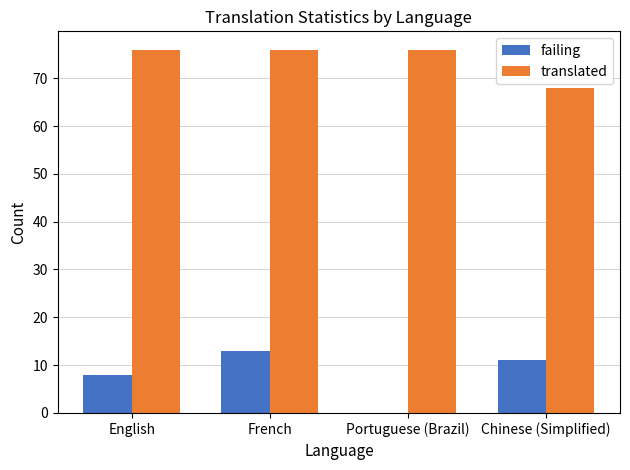

Count the number of data series in this chart.

2